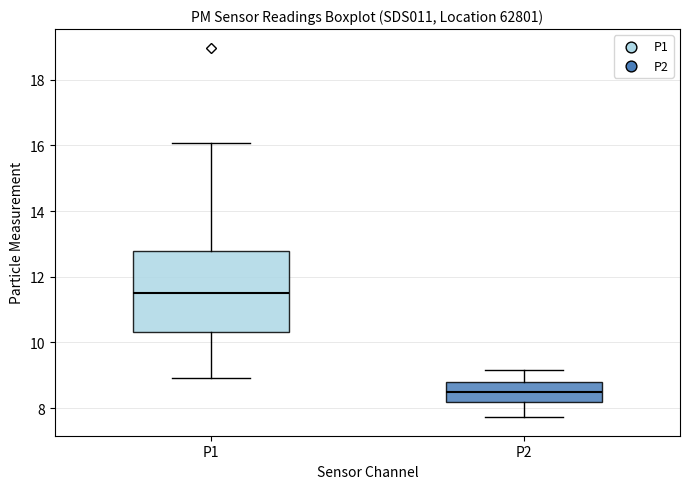

Reading left to right, read every box against the y-axis: the position of its median line, the range the box covers, and the ends of its whiskers. The values are not printed on the chart, so give them approximately, as read against the axis.

P1: median 11.6, box 10.4 to 12.8, whiskers 9.0 to 16.0
P2: median 8.4, box 8.2 to 8.8, whiskers 7.8 to 9.2